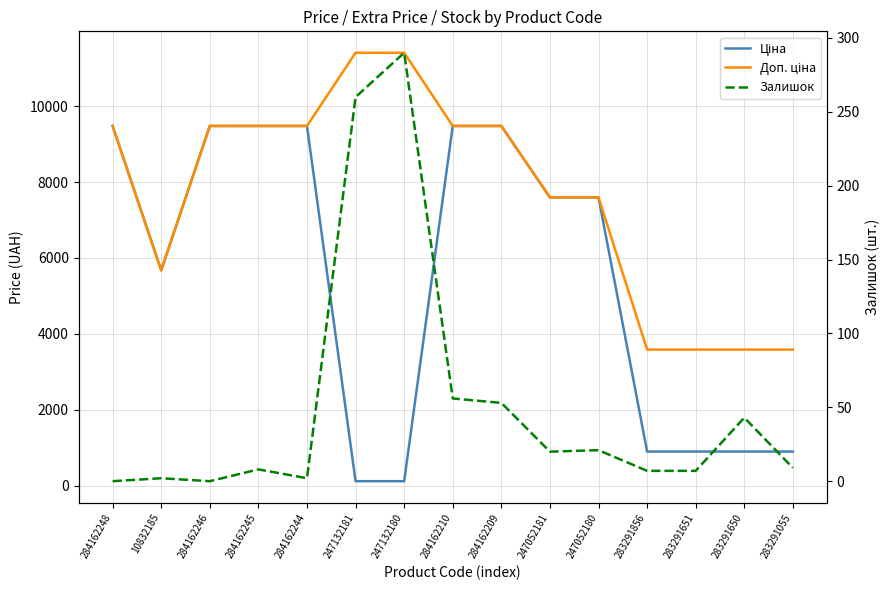

At how many categories does at least one series exceed 8931?

8